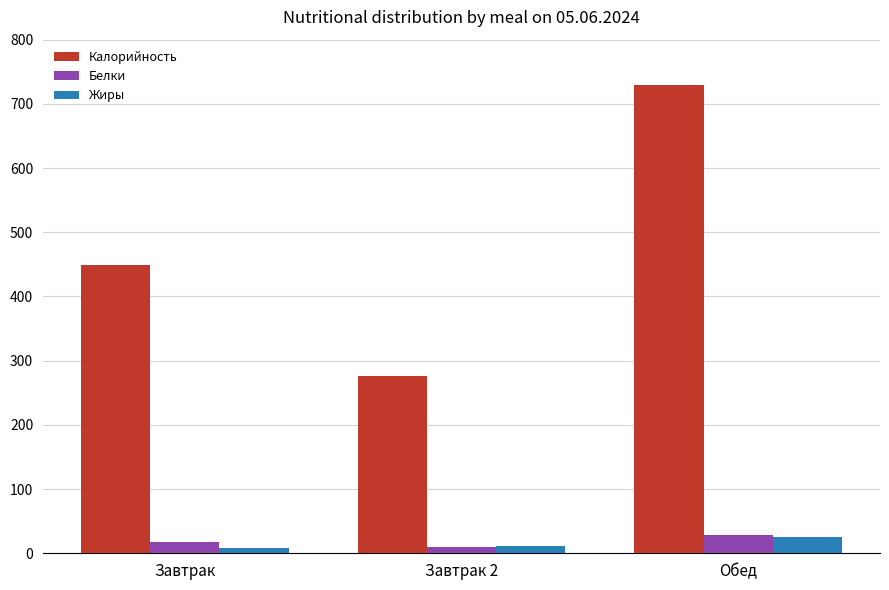

Is the value of Калорийность at Завтрак greater than the value of Жиры at Обед?

Yes